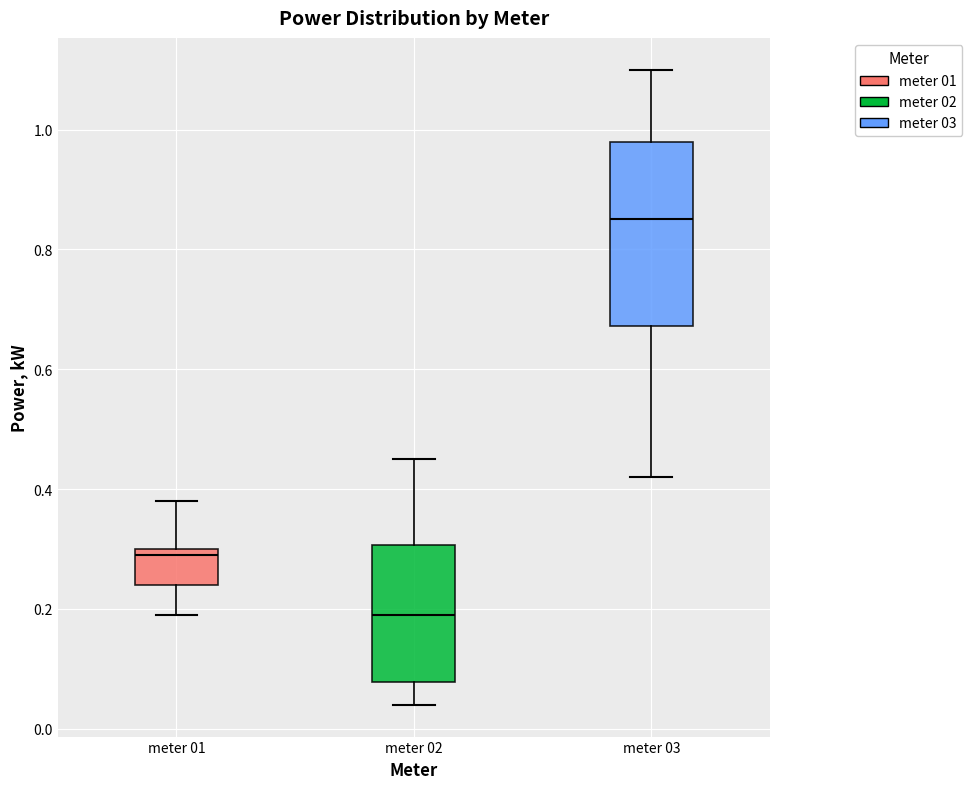

Which box's median line is the lowest?

meter 02